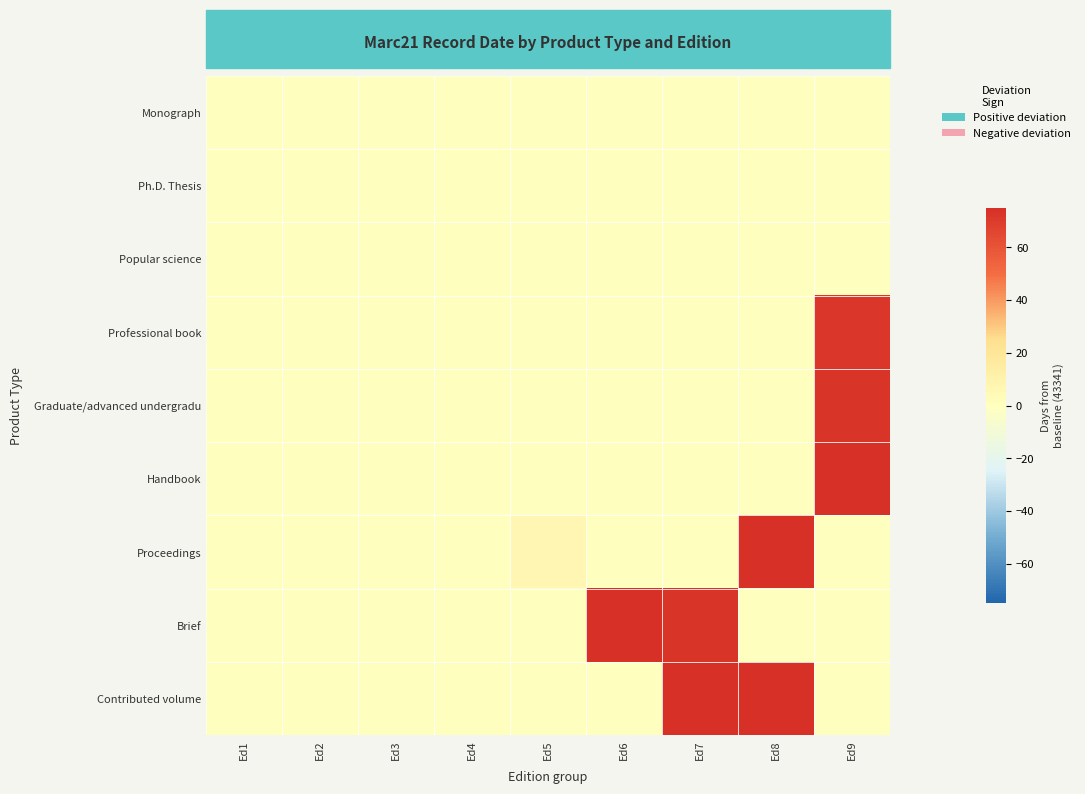

At Ed5, list the series in order from smallest to largest.

Monograph, Ph.D. Thesis, Popular science, Professional book, Graduate/advanced undergradu, Handbook, Brief, Contributed volume, Proceedings